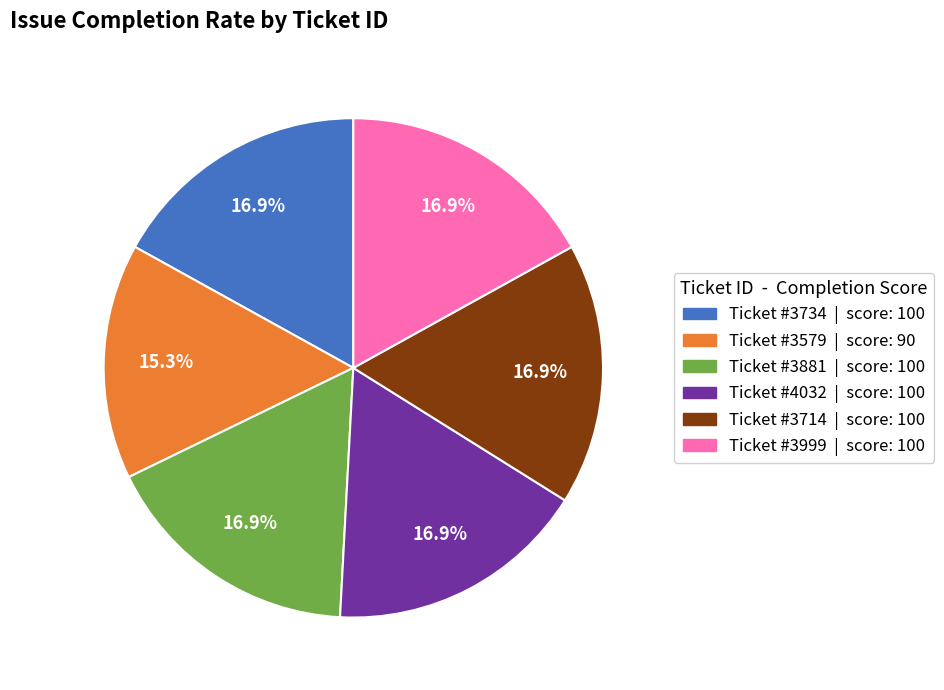

Is there any slice that represents more than half of the pie?

No